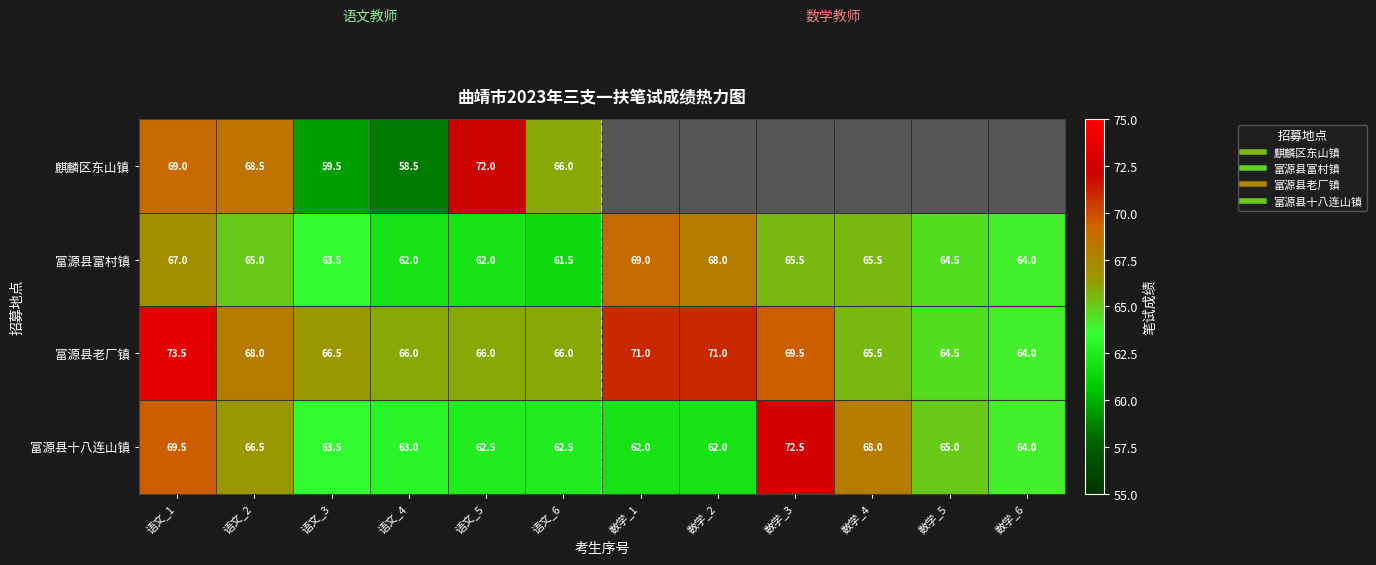

Count the number of data series in this chart.

4